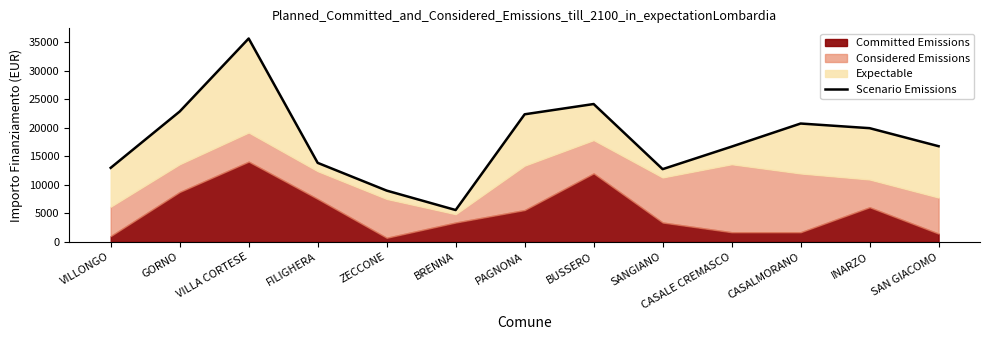

What is the sum of the values at SAN GIACOMO and BRENNA?

22356